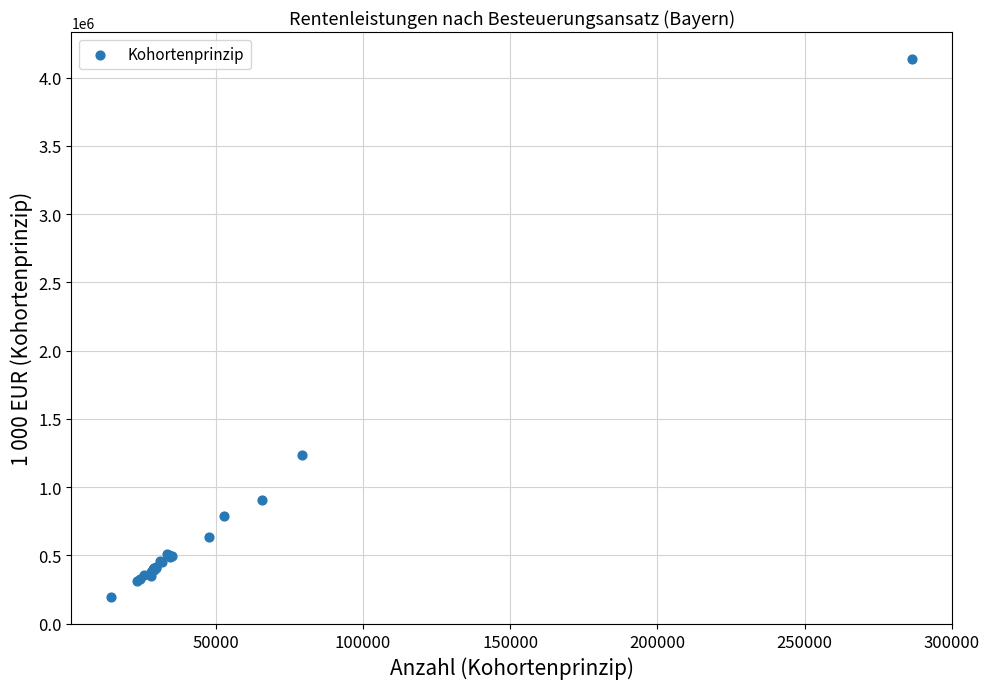

What Y value in the scatter plot is closest to 2165420?

1232178